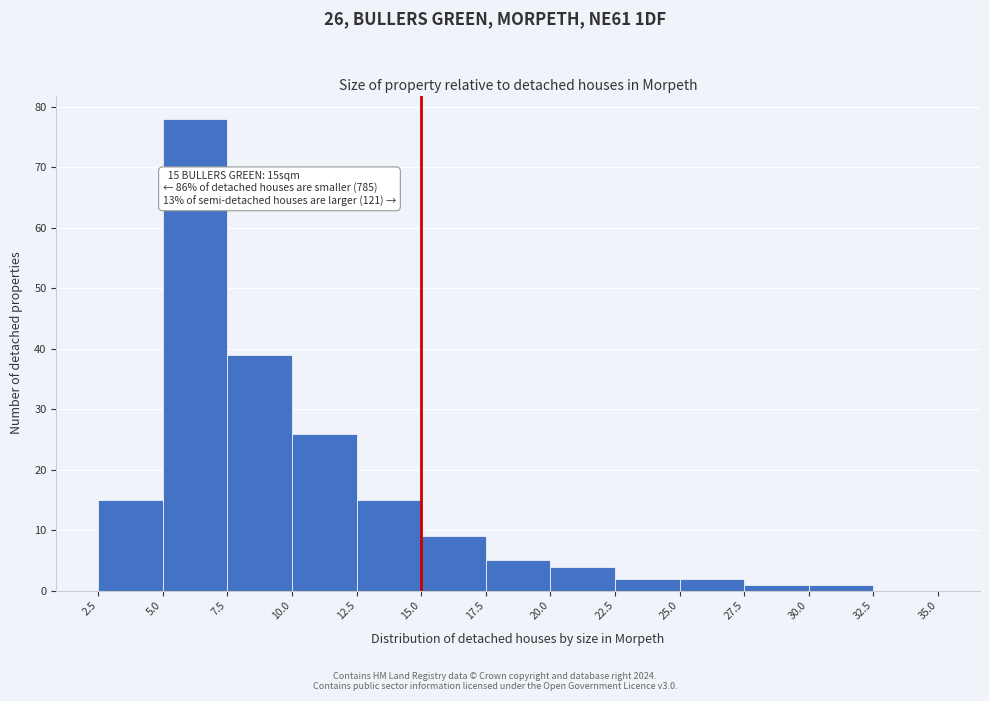

Which range on the x-axis has the tallest bar?

5.0 to 7.5